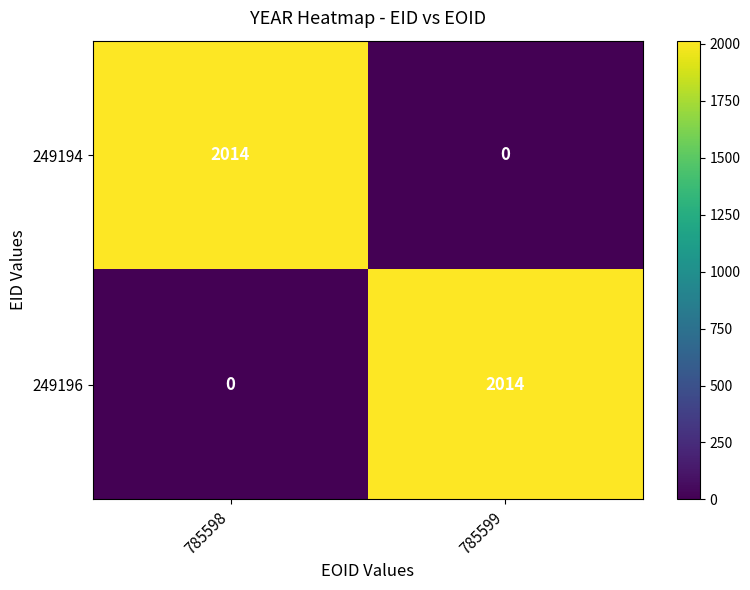

What is the spread (max minus min) of values at 785599?

2014